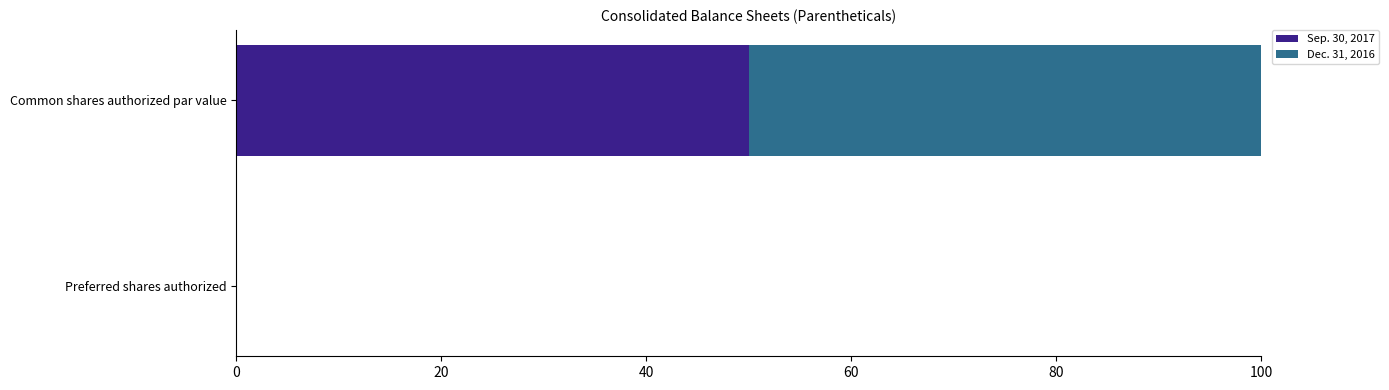

True or false: Sep. 30, 2017 has a value of 22 at Common shares authorized par value.

False